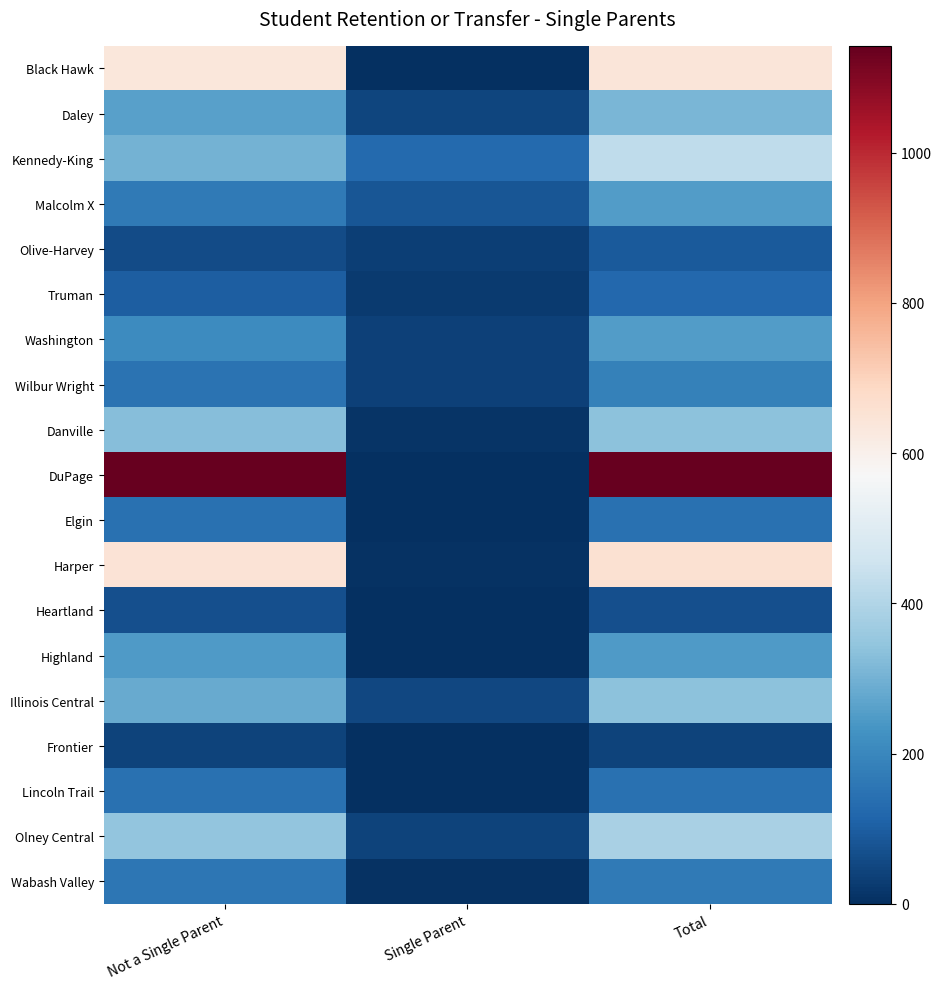

List the series in order of their peak value, highest first.

DuPage, Harper, Black Hawk, Kennedy-King, Olney Central, Danville, Illinois Central, Daley, Washington, Malcolm X, Highland, Wilbur Wright, Wabash Valley, Lincoln Trail, Elgin, Truman, Olive-Harvey, Heartland, Frontier